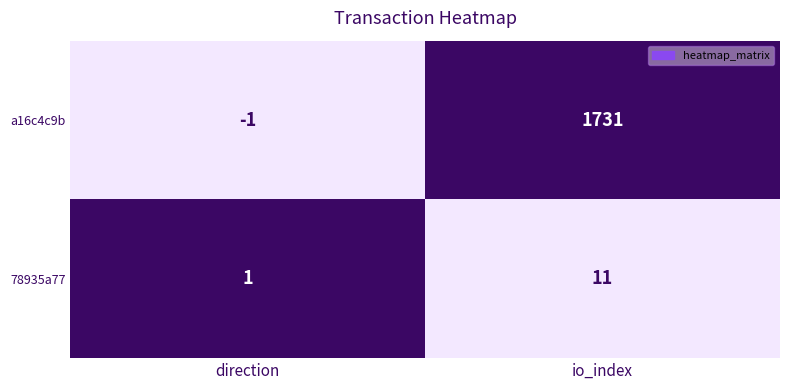

Is it true that a16c4c9b equals 2675 at io_index?

False